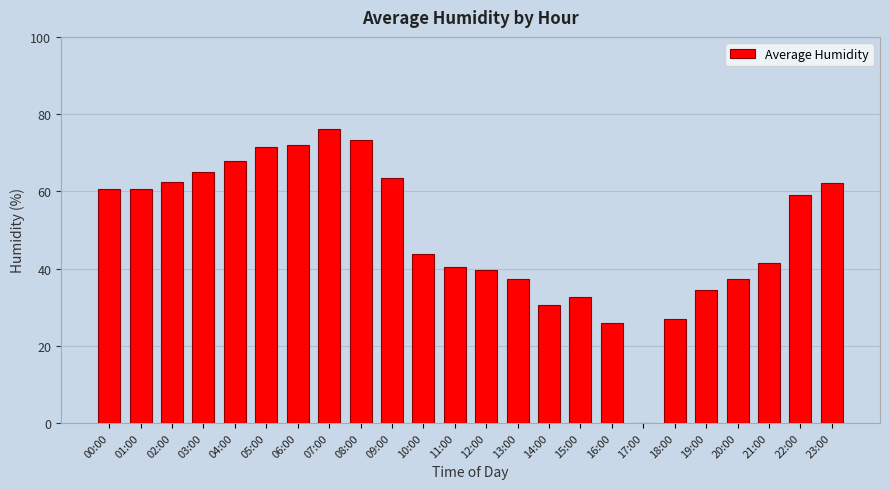

What is the average value?

49.3